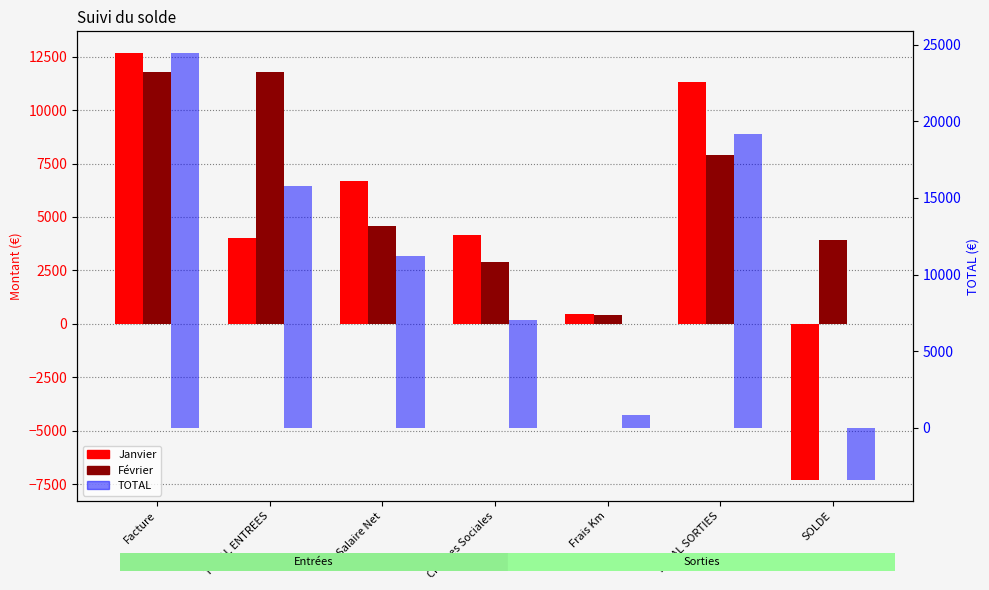

What is the difference between the maximum and minimum values in the Février series?

11377.8